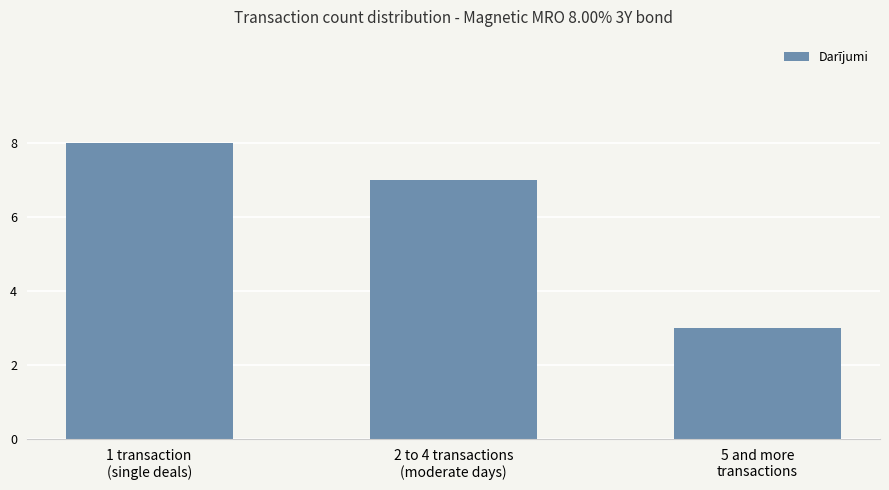

What is the value of the 2nd bar from the left?

7